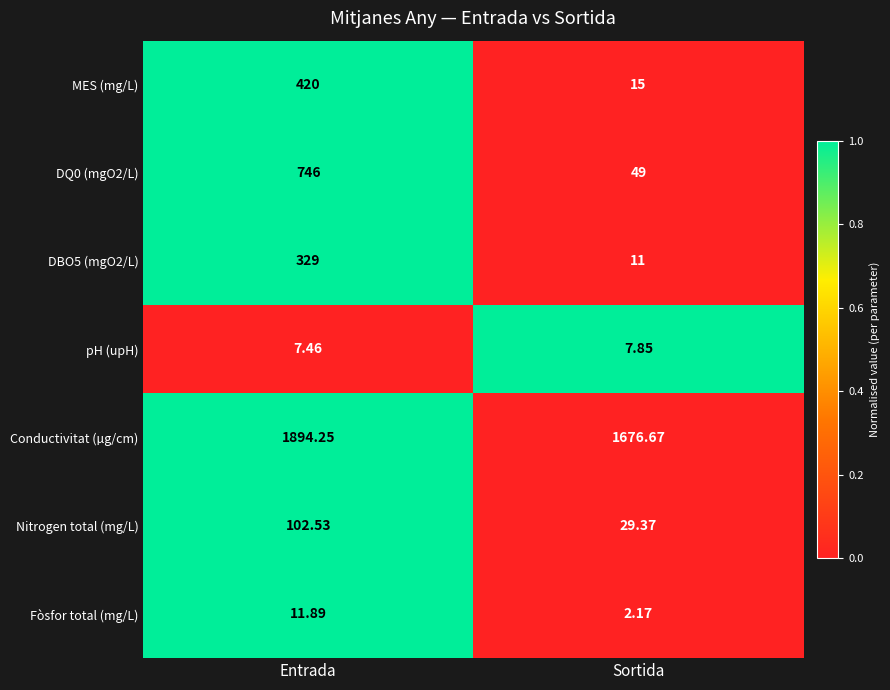

Rank the categories by Conductivitat (µg/cm) value from lowest to highest.

Sortida, Entrada